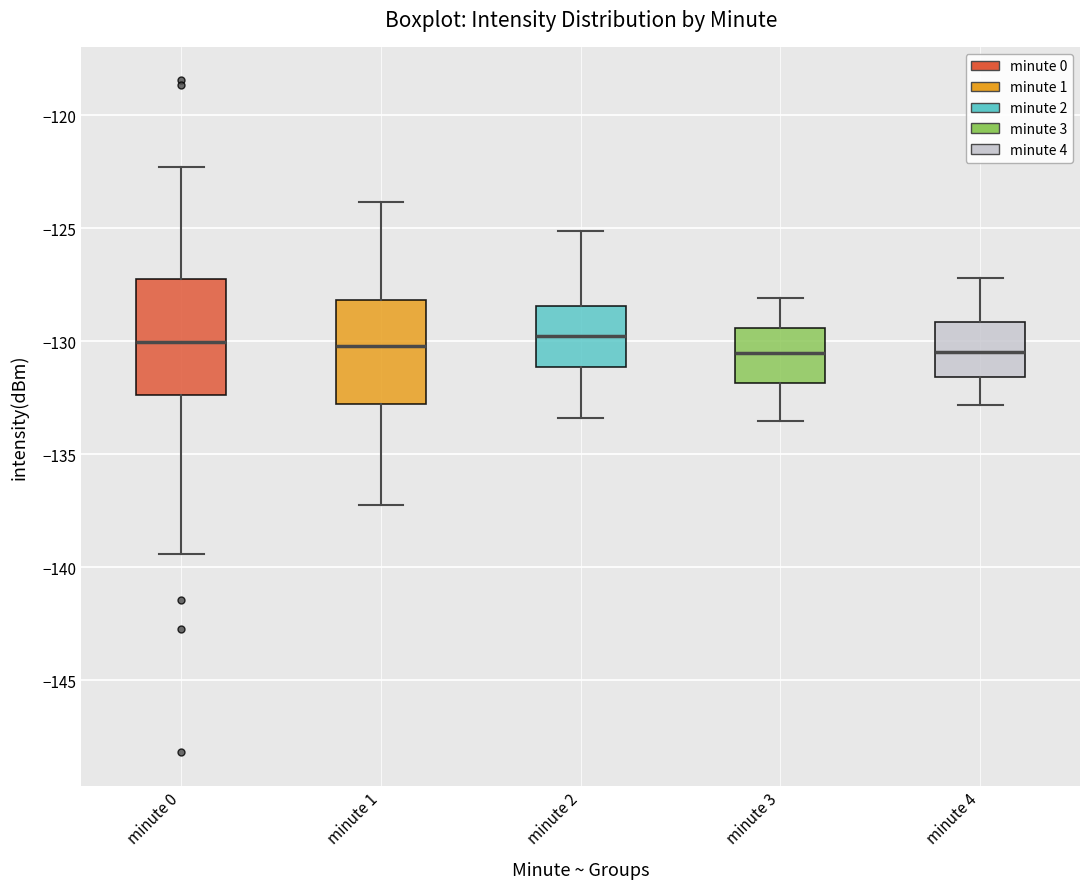

Reading left to right, transcribe this box plot: for each box, give where its median line is, the range the box spans, and where its two whiskers end, as read against the y-axis. The values are not printed on the chart, so give them approximately, as read against the axis.

minute 0: median -130.0, box -132.5 to -127.0, whiskers -139.5 to -122.5
minute 1: median -130.0, box -132.5 to -128.0, whiskers -137.0 to -124.0
minute 2: median -129.5, box -131.0 to -128.5, whiskers -133.5 to -125.0
minute 3: median -130.5, box -132.0 to -129.5, whiskers -133.5 to -128.0
minute 4: median -130.5, box -131.5 to -129.0, whiskers -133.0 to -127.0